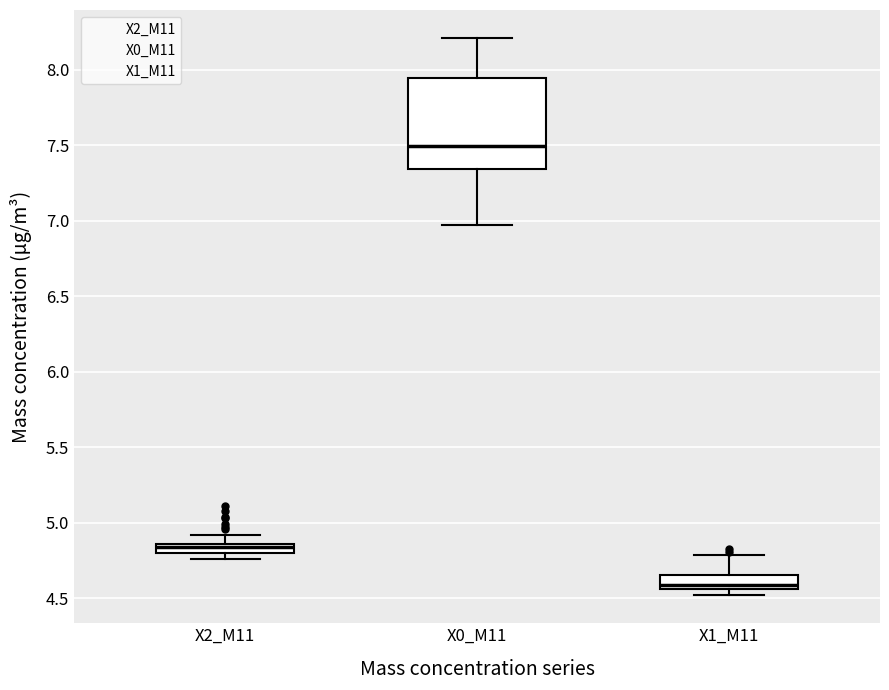

Which box is the tallest, from its lower edge to its upper edge?

X0_M11